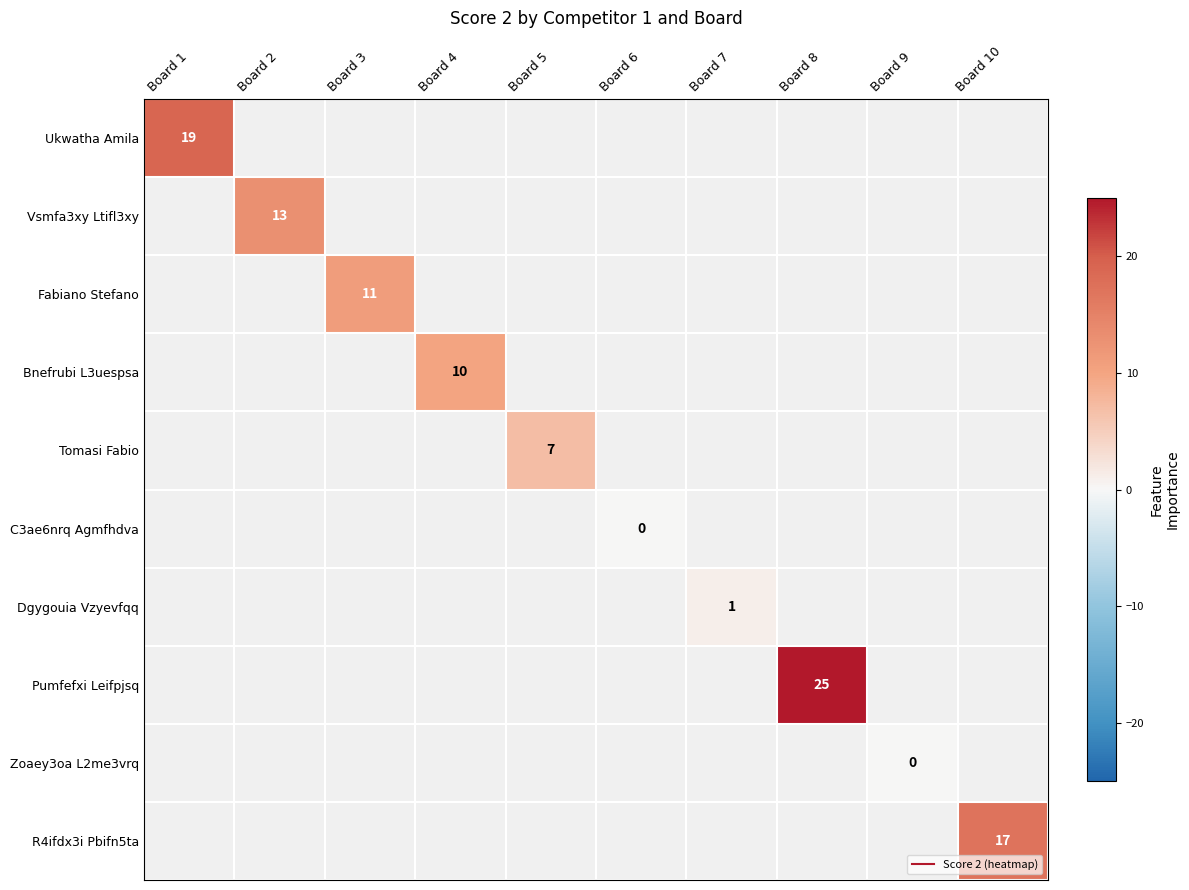

List the labels in order of Vsmfa3xy Ltifl3xy value, smallest first.

Board 1, Board 2, Board 3, Board 4, Board 5, Board 6, Board 7, Board 8, Board 9, Board 10